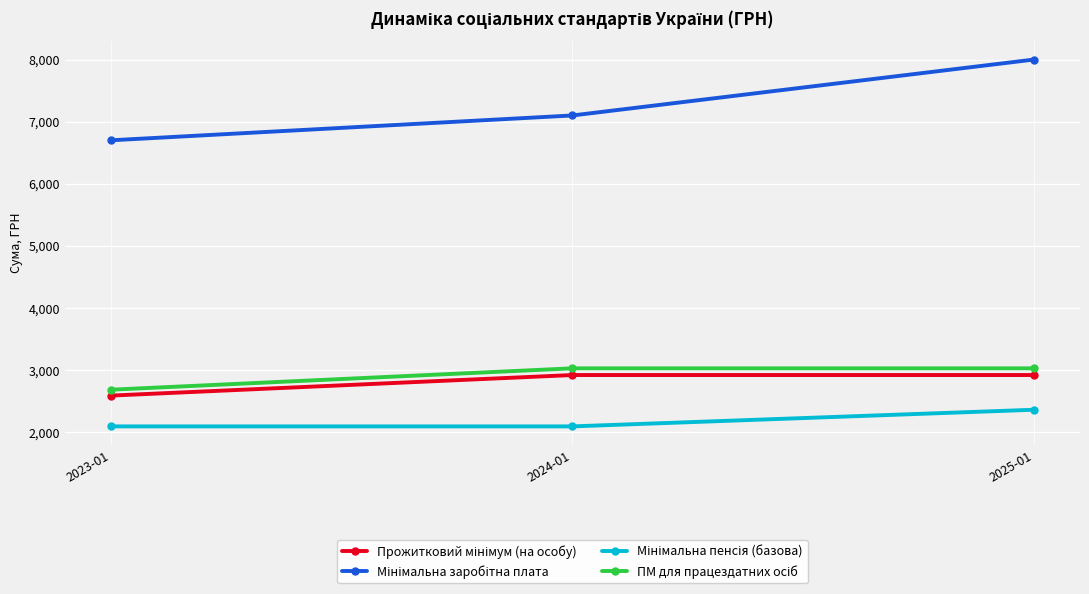

What is the greatest value displayed?

8000